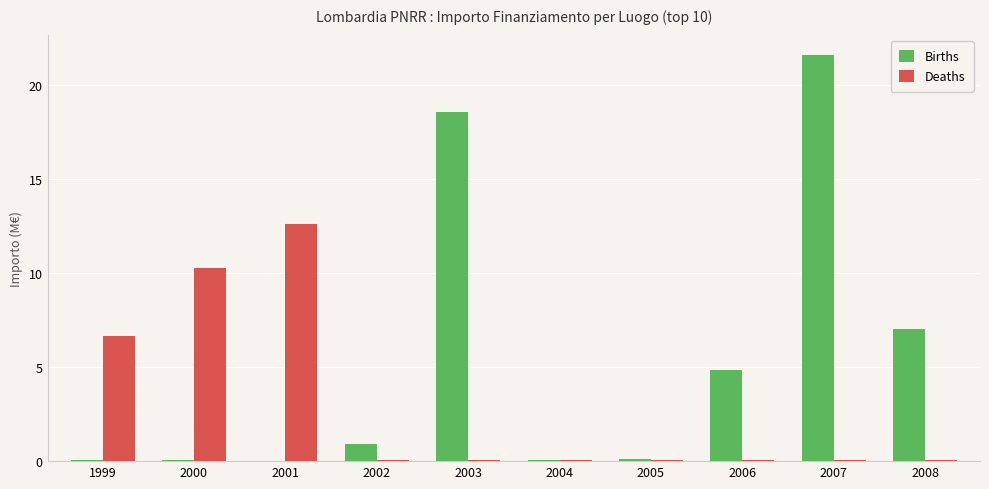

What is the maximum value for Births?

21.6